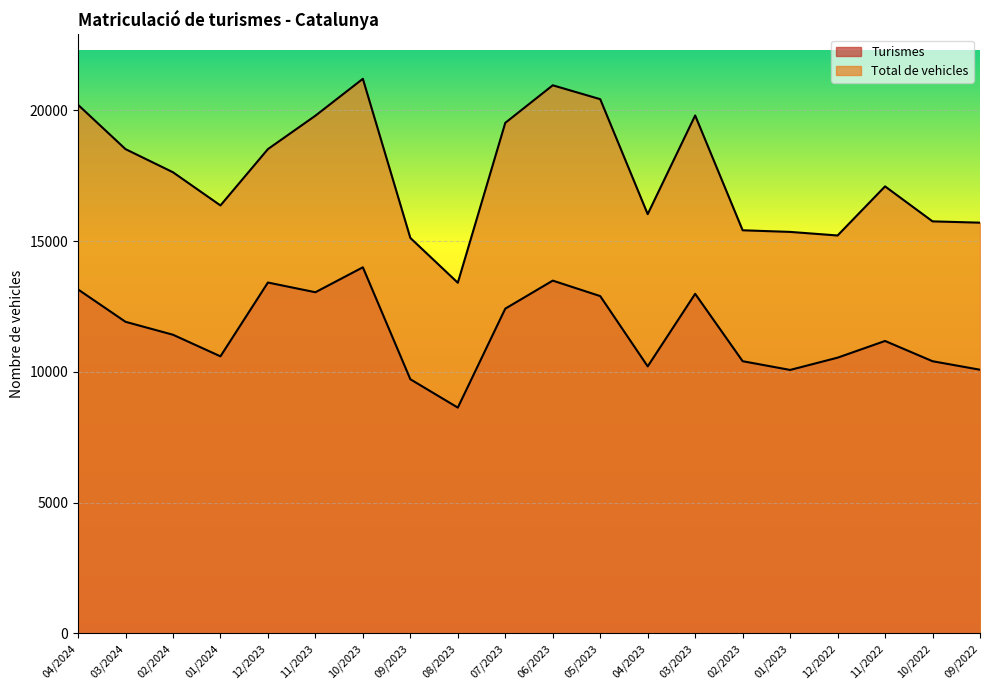

True or false: Total de vehicles and Turismes intersect in this chart.

False